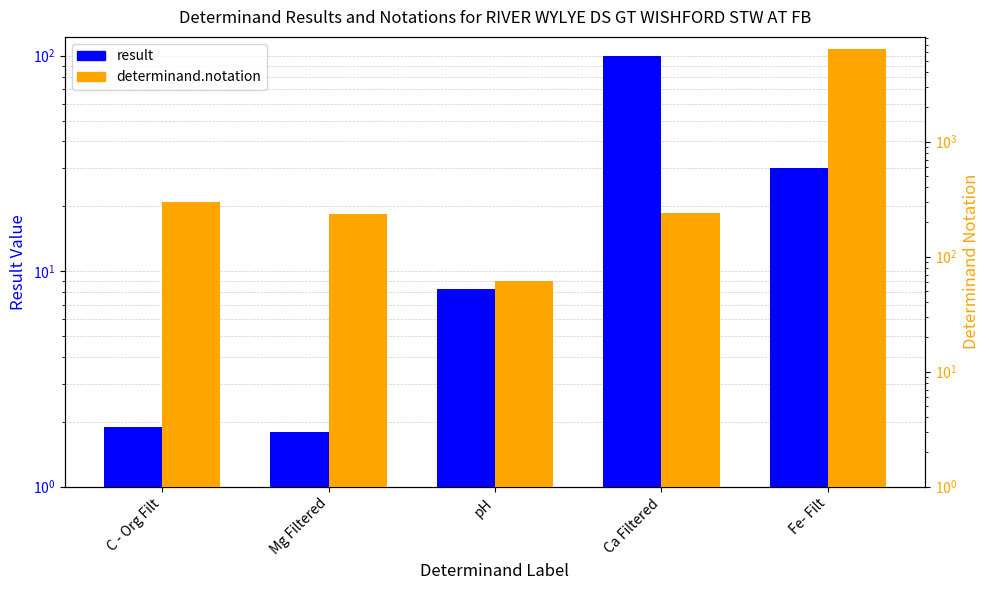

True or false: result has a value of 8.3 at pH.

True